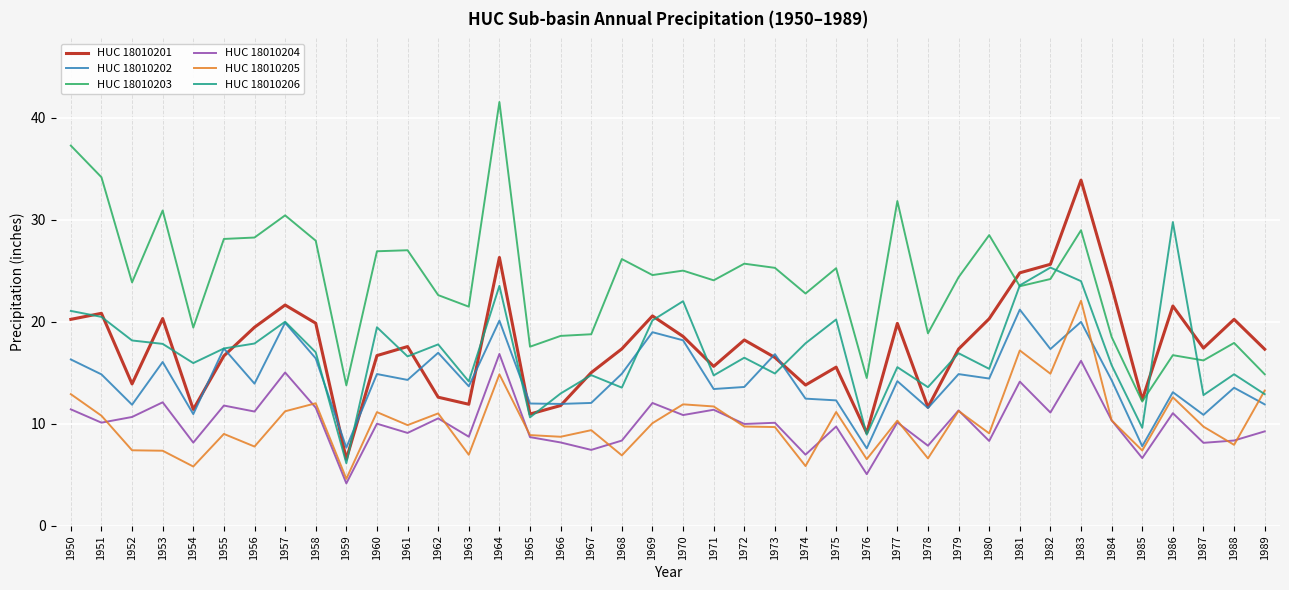

How many values in the HUC 18010201 series exceed 17?

23